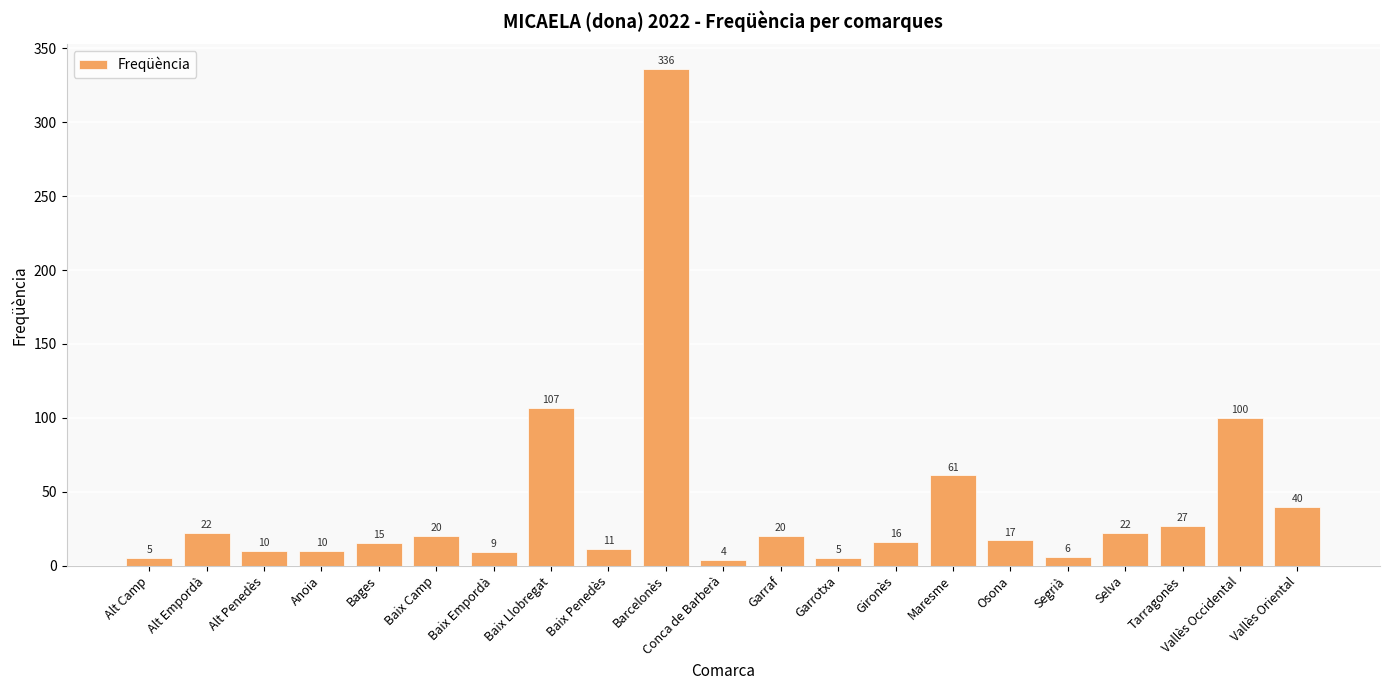

How many bars are there in total?

21